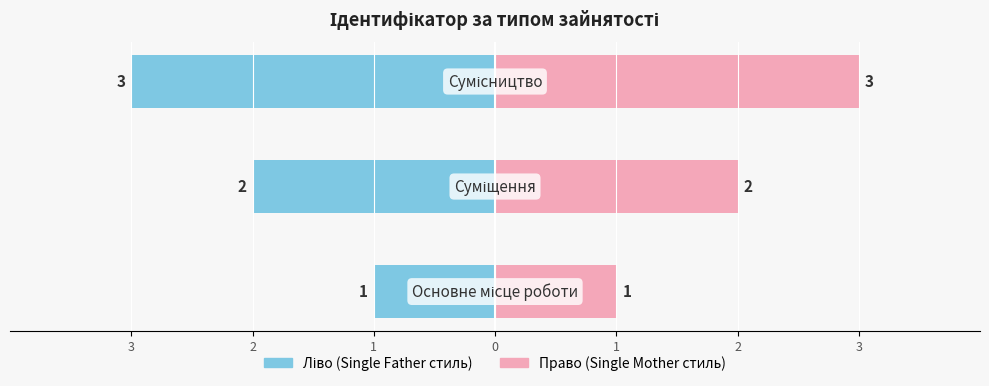

What is the average value?

2